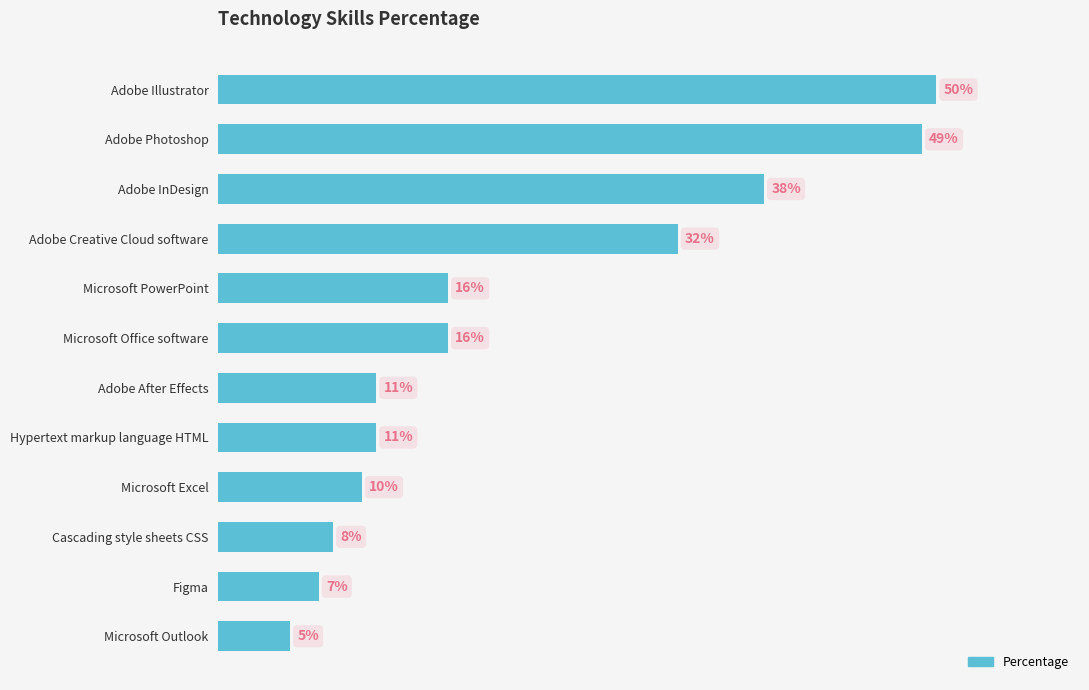

What is the label of the 7th bar from the bottom?

Microsoft Office software